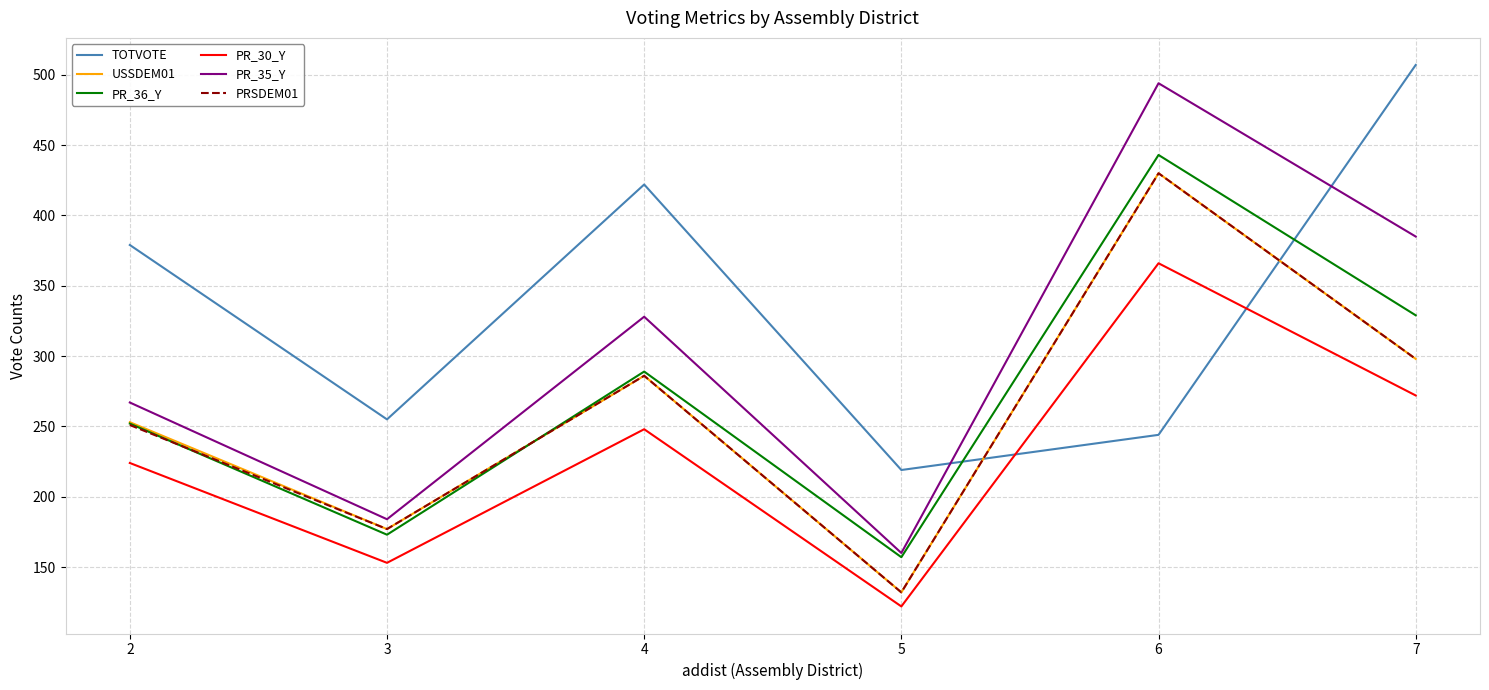

Which series has the largest range (max minus min)?

PR_35_Y